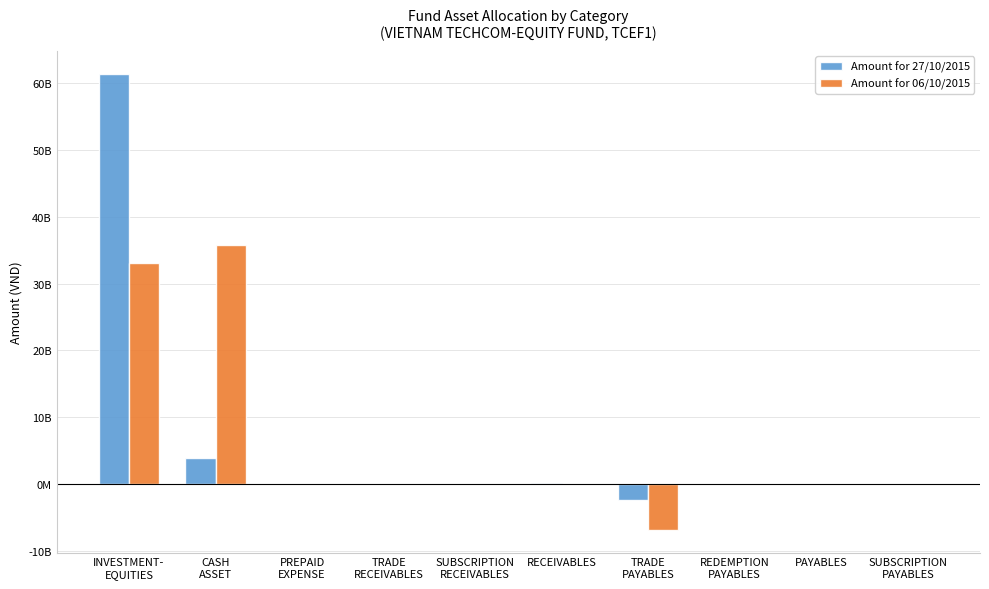

What are all the series names shown in the legend?

Amount for 27/10/2015, Amount for 06/10/2015